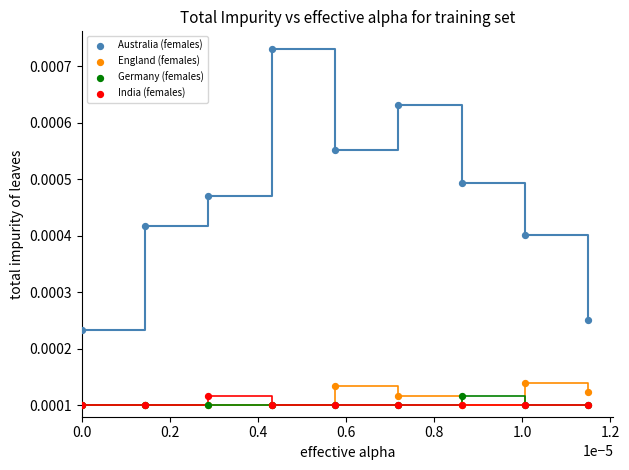

What are all the series names shown in the legend?

Australia (females), England (females), Germany (females), India (females)